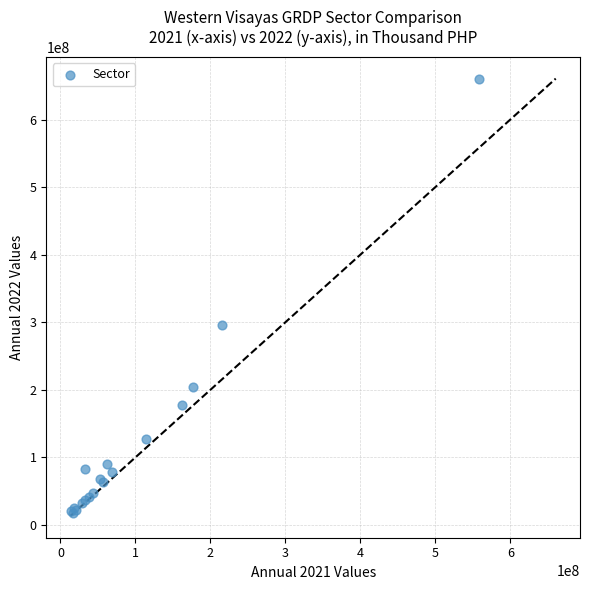

What Y value in the scatter plot is closest to 339125949?

295786804.5